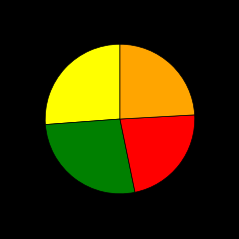

Does any single category account for the majority?

No